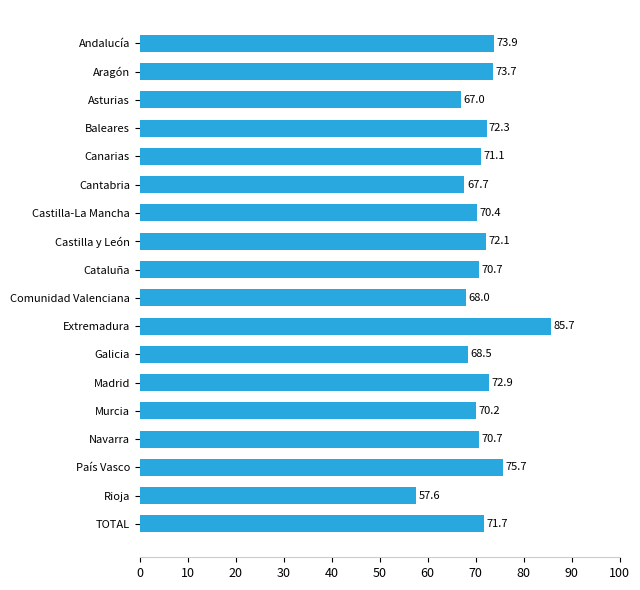

At which category does the chart reach its peak across all series?

Extremadura